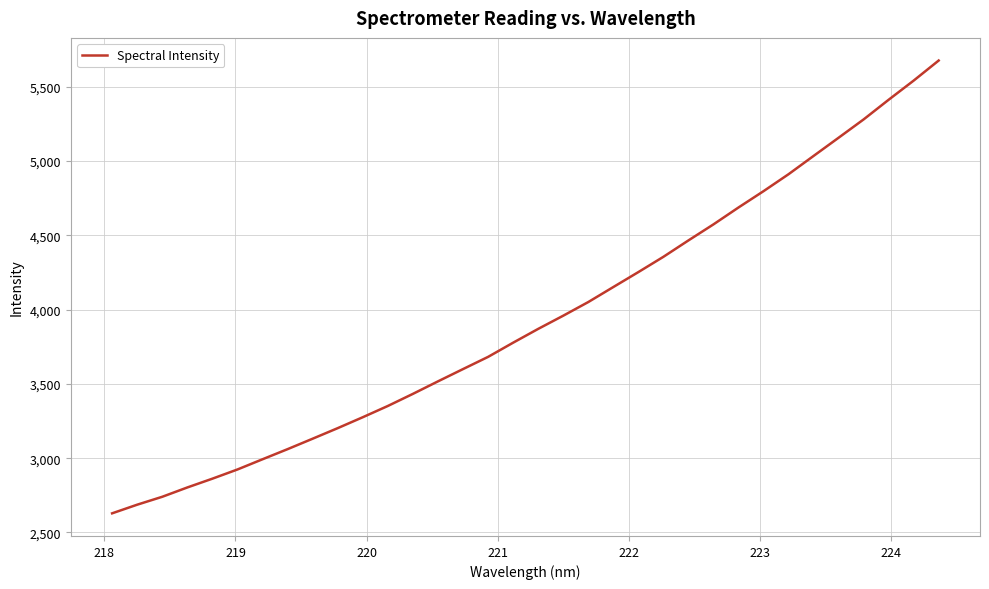

What is the minimum value shown in the chart?

2628.7